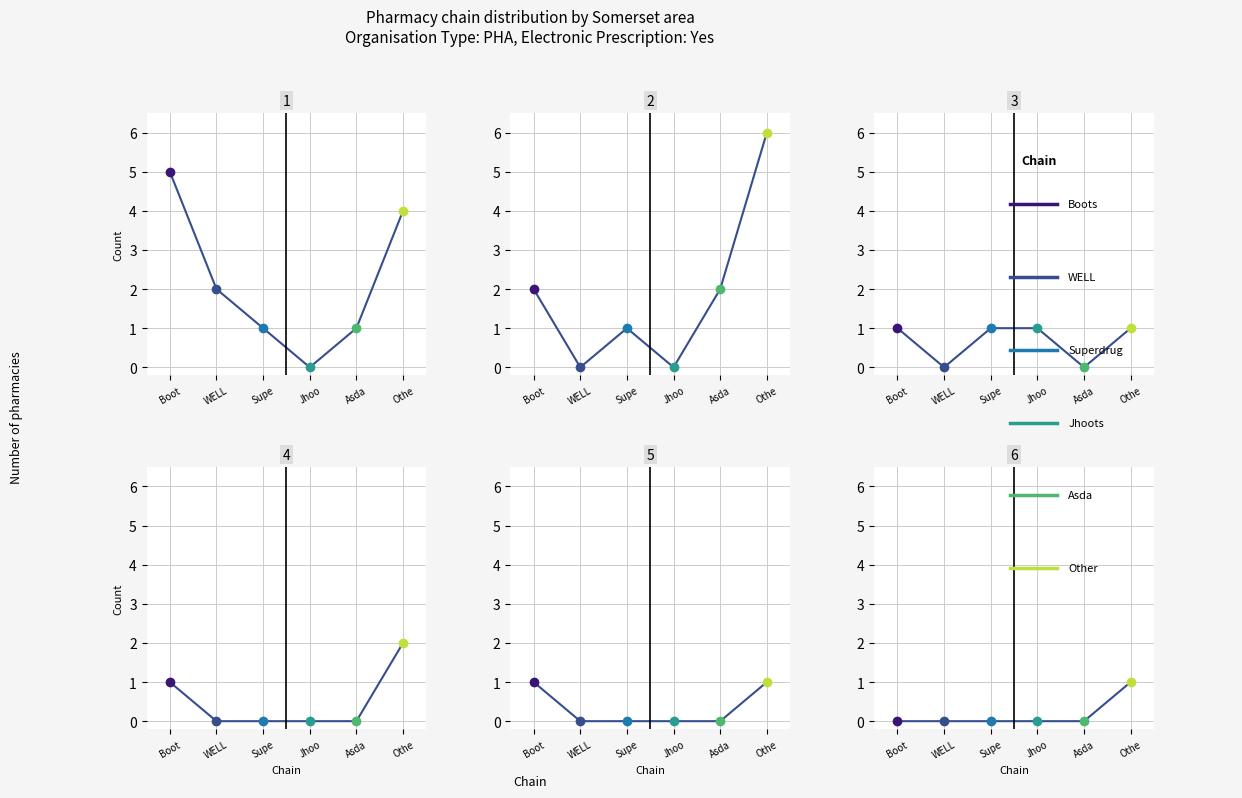

Which series has the largest total across all categories?

Taunton